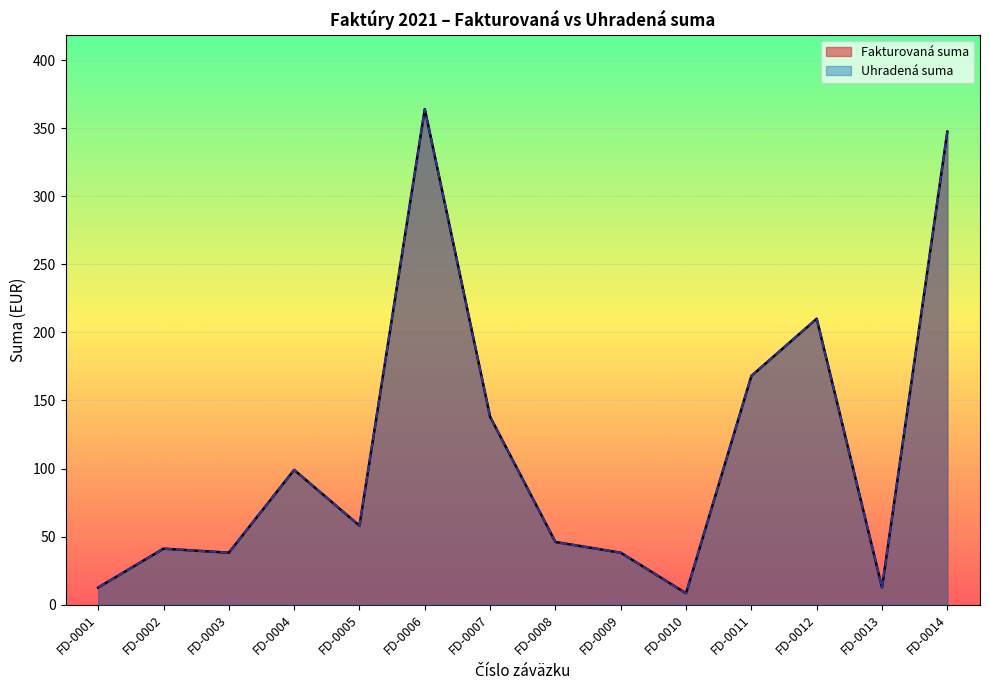

At which category is the sum across all series the highest?

FD-0006